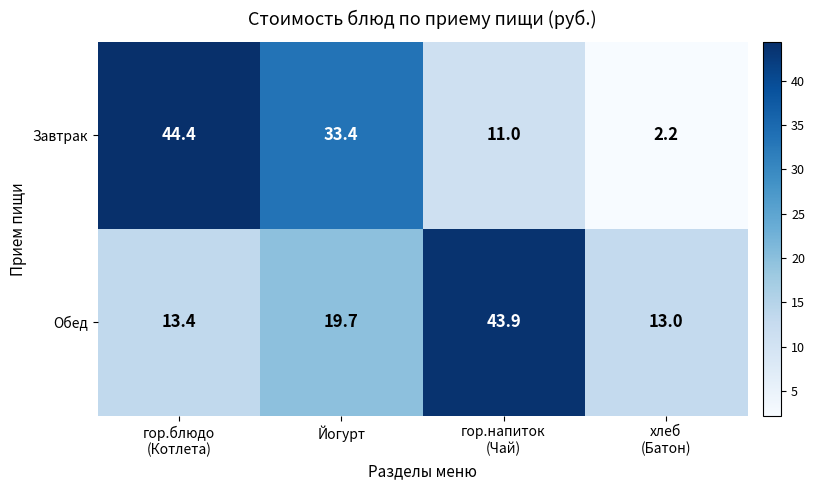

What is the smallest value displayed?

2.2